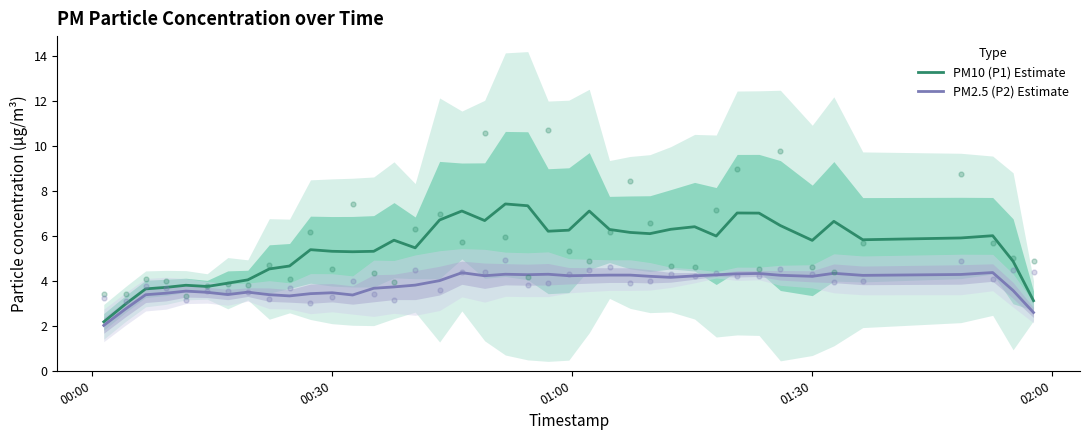

What is the maximum value for PM10 (P1) Estimate?

7.4